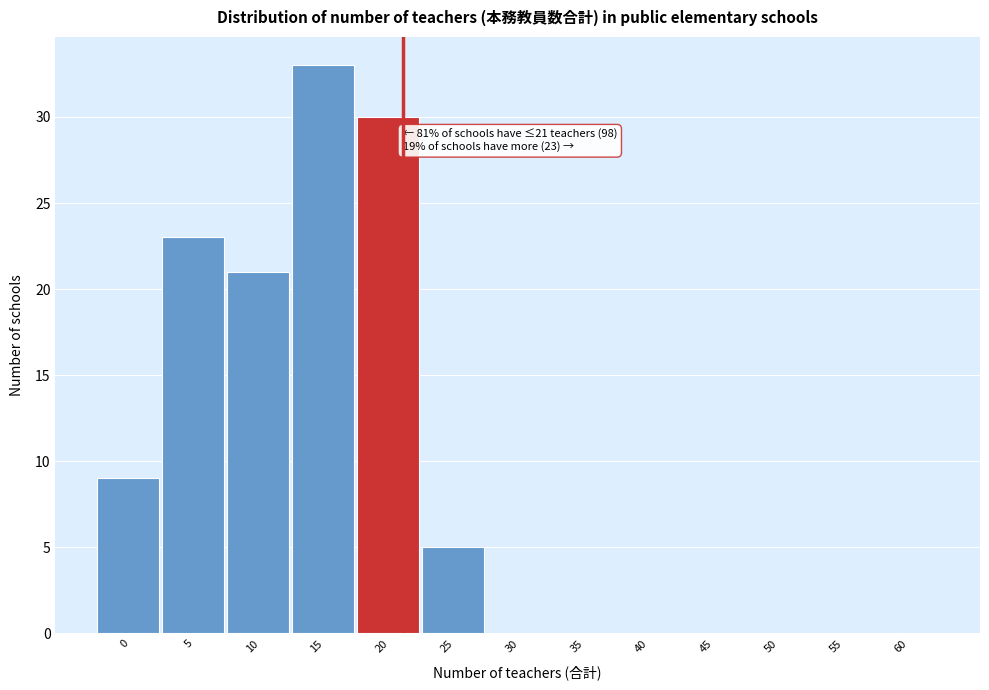

Reading left to right, what are all the values shown in this chart?

0=9	5=23	10=21	15=33	20=30	25=5	30=0	35=0	40=0	45=0	50=0	55=0	60=0